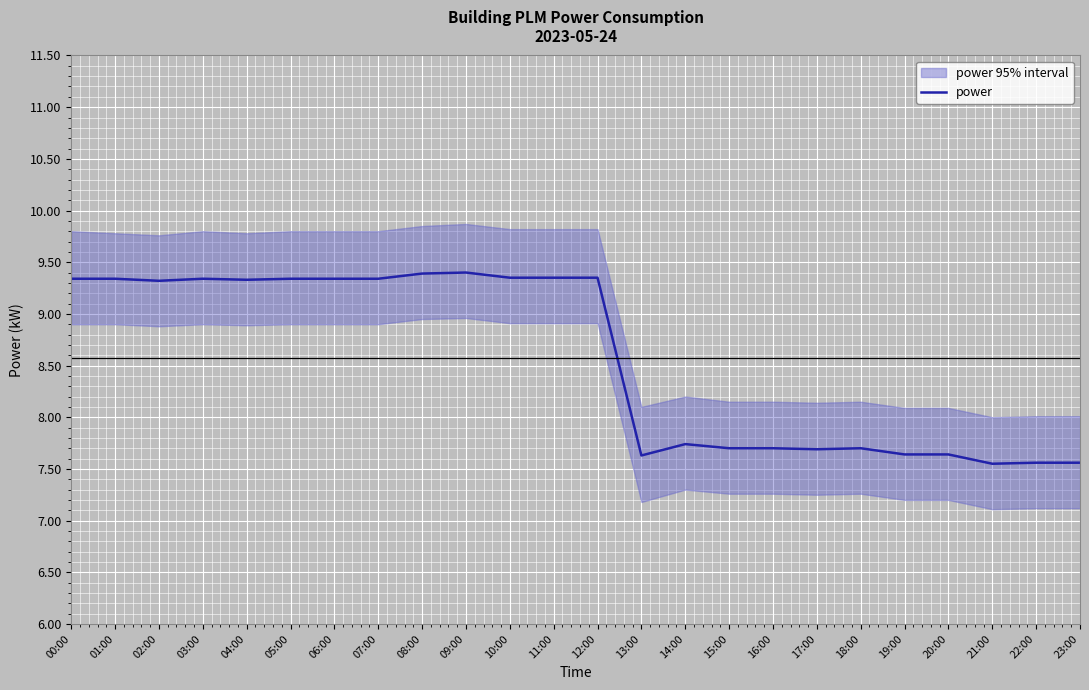

Where is the data nearest to the value 8?

14:00